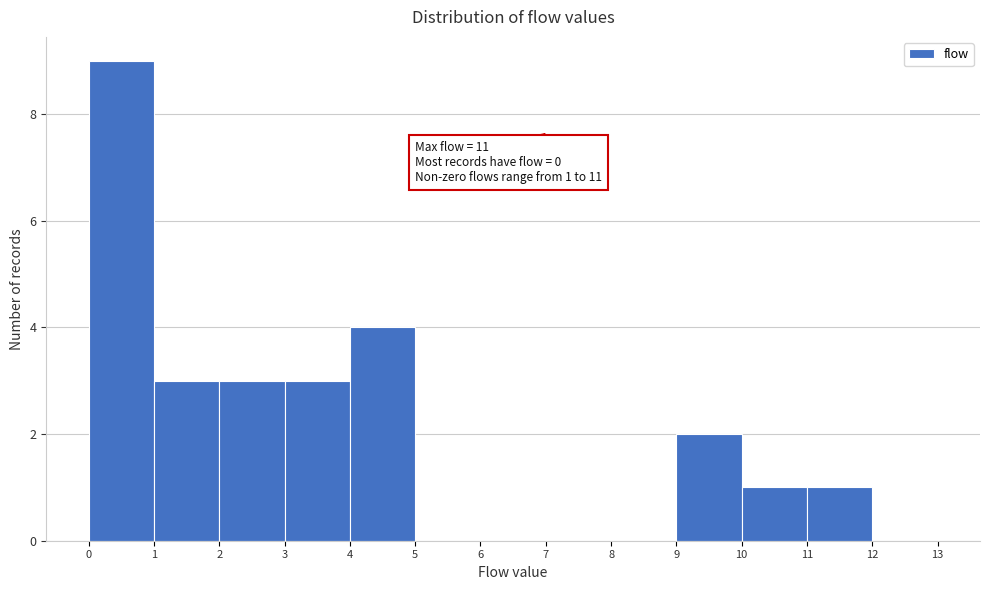

Over which range of the x-axis is the bar tallest?

0 to 1